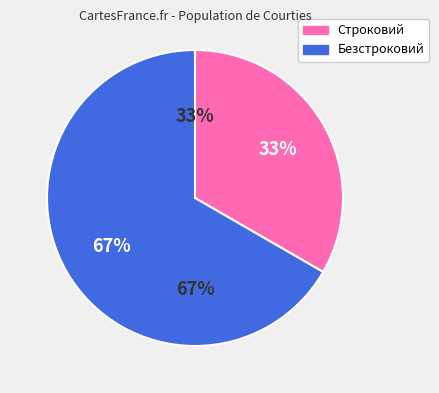

Is Безстроковий the majority of the pie?

Yes